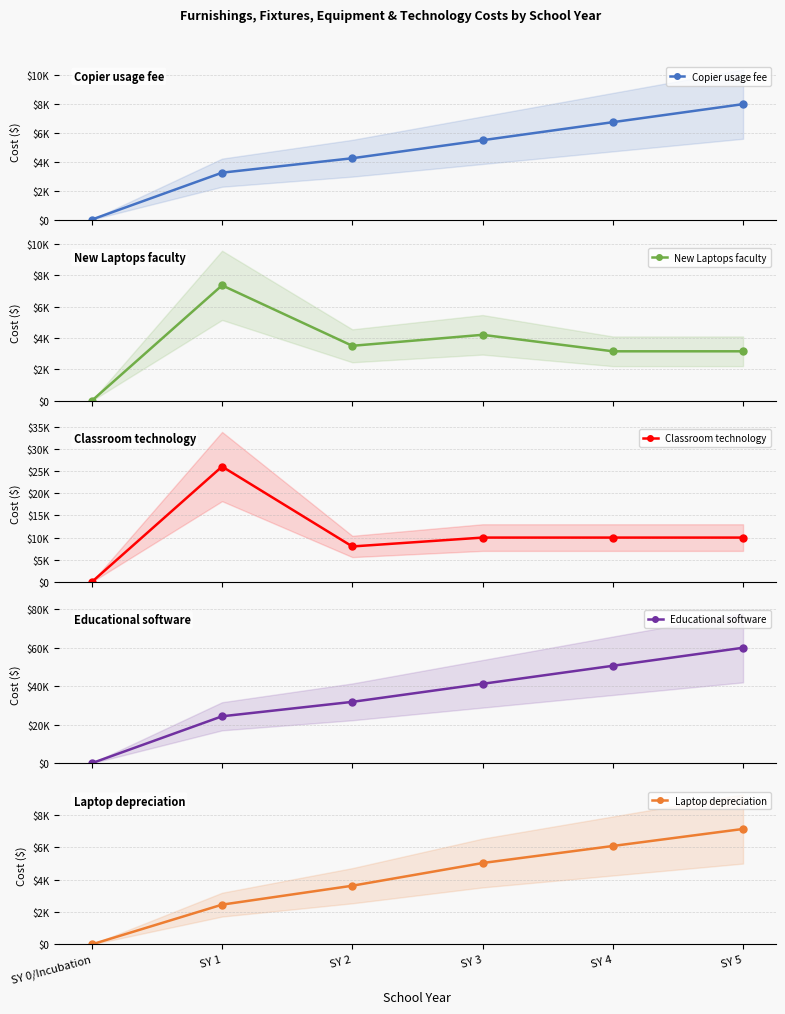

What is the difference between the Educational software values at SY 3 and SY 1?

16875.0